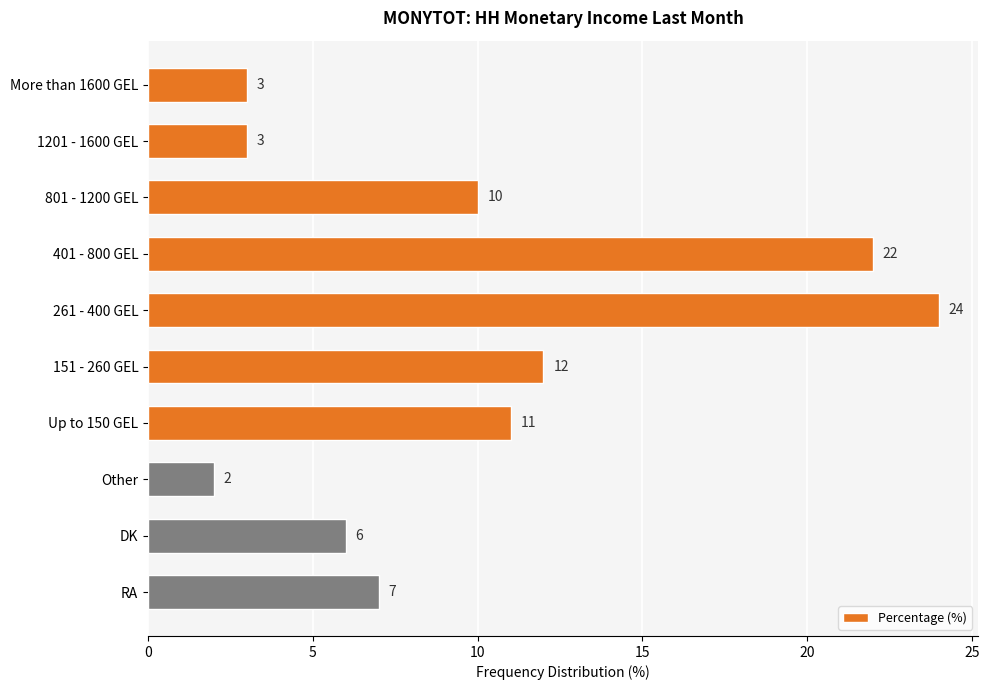

What is the label of the 6th bar from the top?

151 - 260 GEL